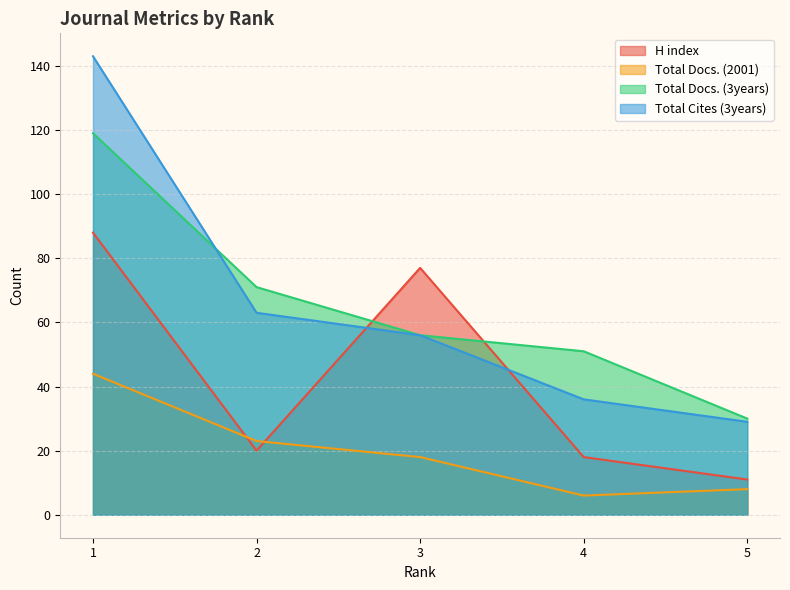

True or false: Total Docs. (3years) and Total Docs. (2001) cross at least once.

False